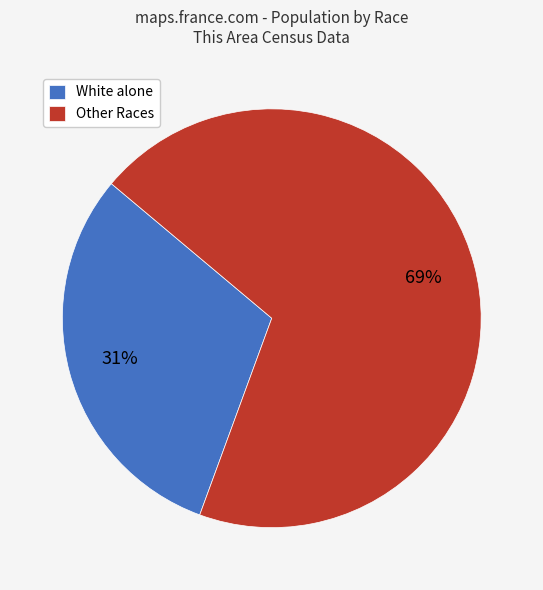

How many segments does this pie chart have?

2